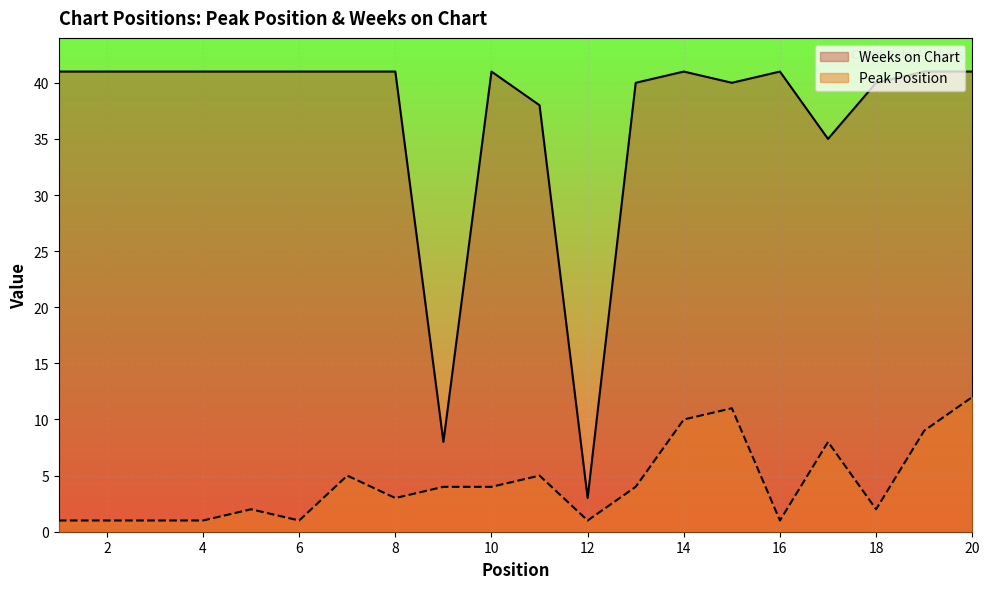

What is the average value of the Peak Position series?

4